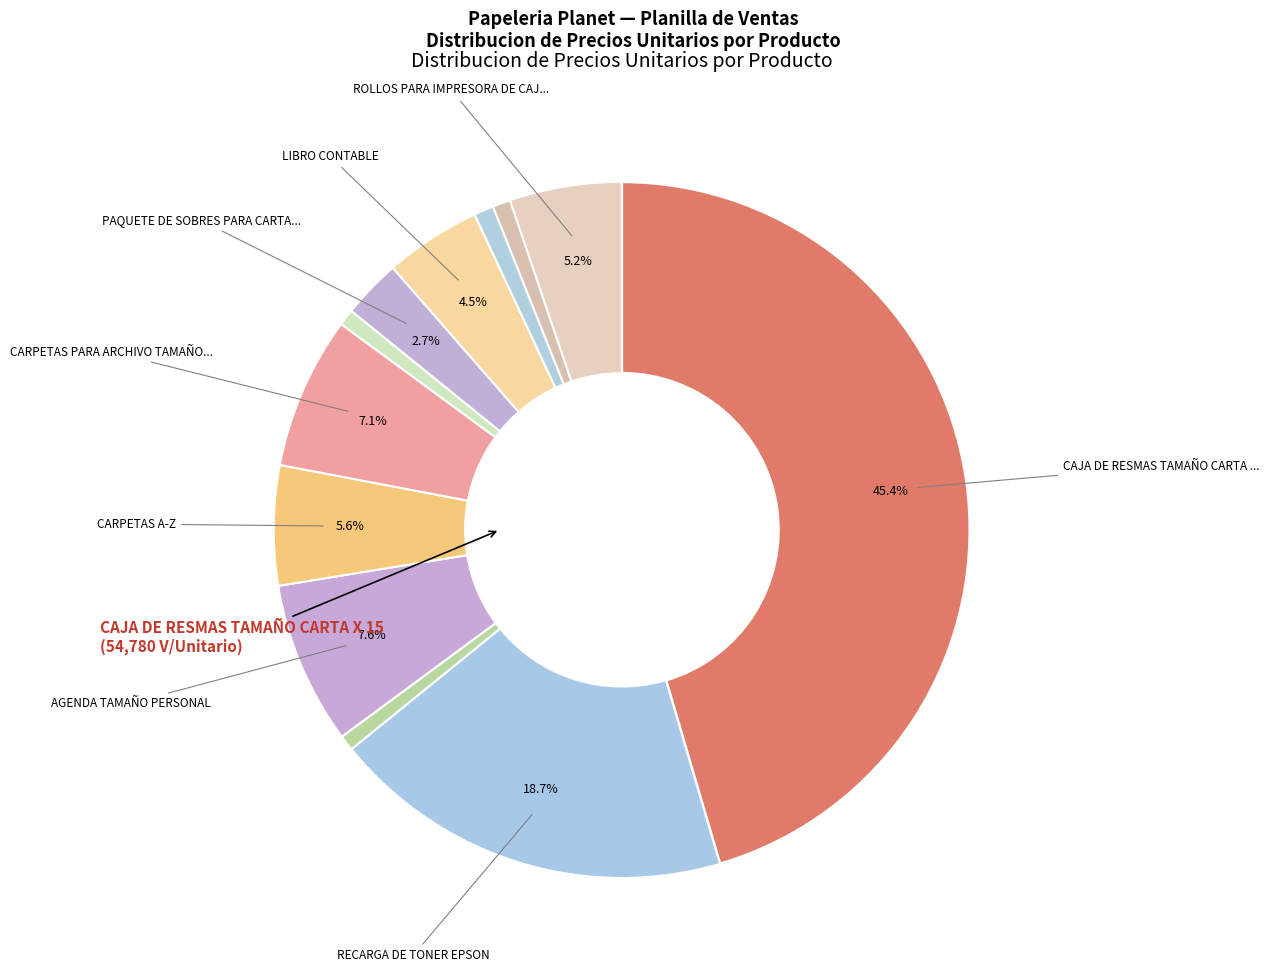

What is the largest slice in the pie chart?

CAJA DE RESMAS TAMAÑO CARTA X 15